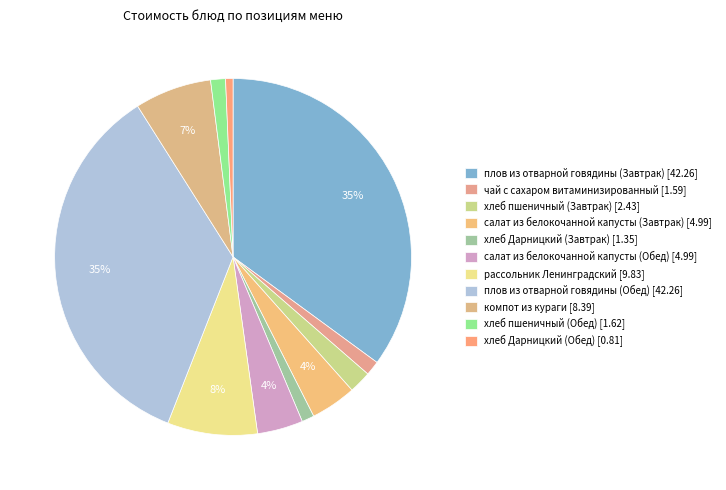

How many slices are in this pie chart?

11